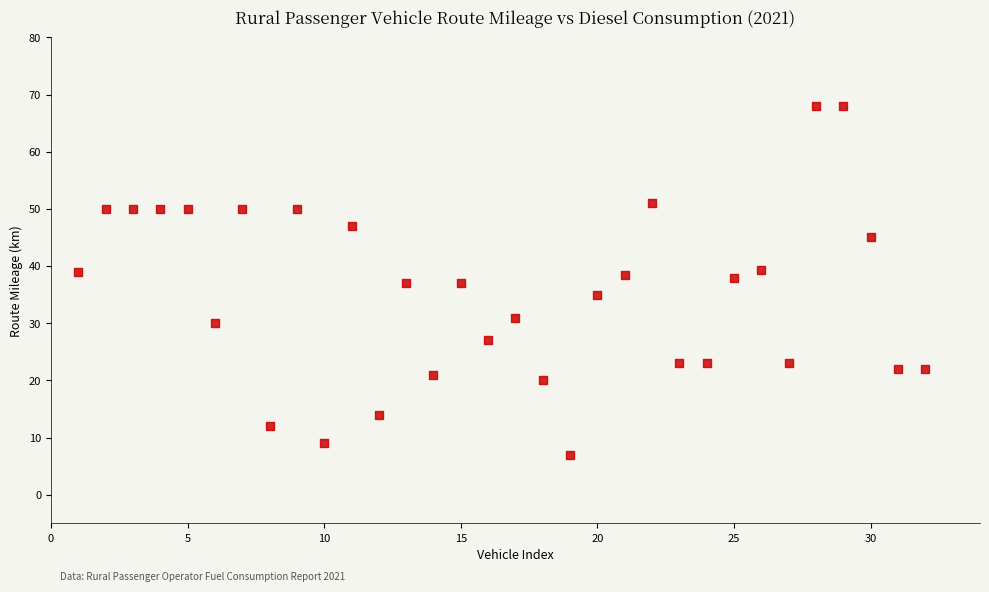

What is the range of X values (max minus min)?

31.0